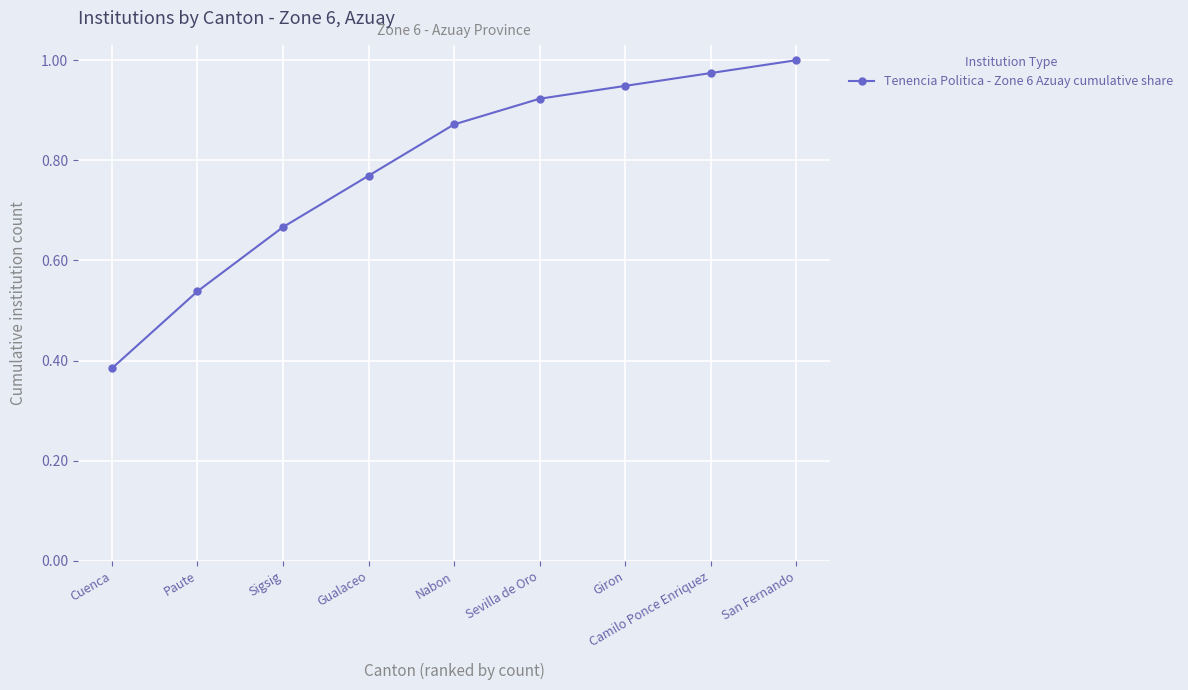

List the labels in order of value, smallest first.

Cuenca, Paute, Sigsig, Gualaceo, Nabon, Sevilla de Oro, Giron, Camilo Ponce Enriquez, San Fernando